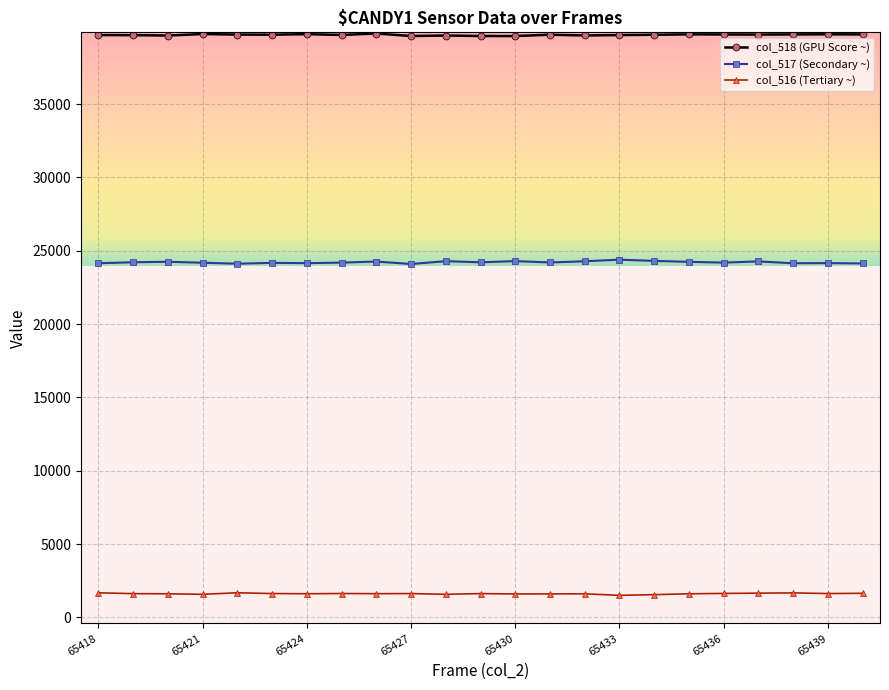

Rank the series by their maximum value, from lowest to highest.

col_516 (Tertiary ~), col_517 (Secondary ~), col_518 (GPU Score ~)